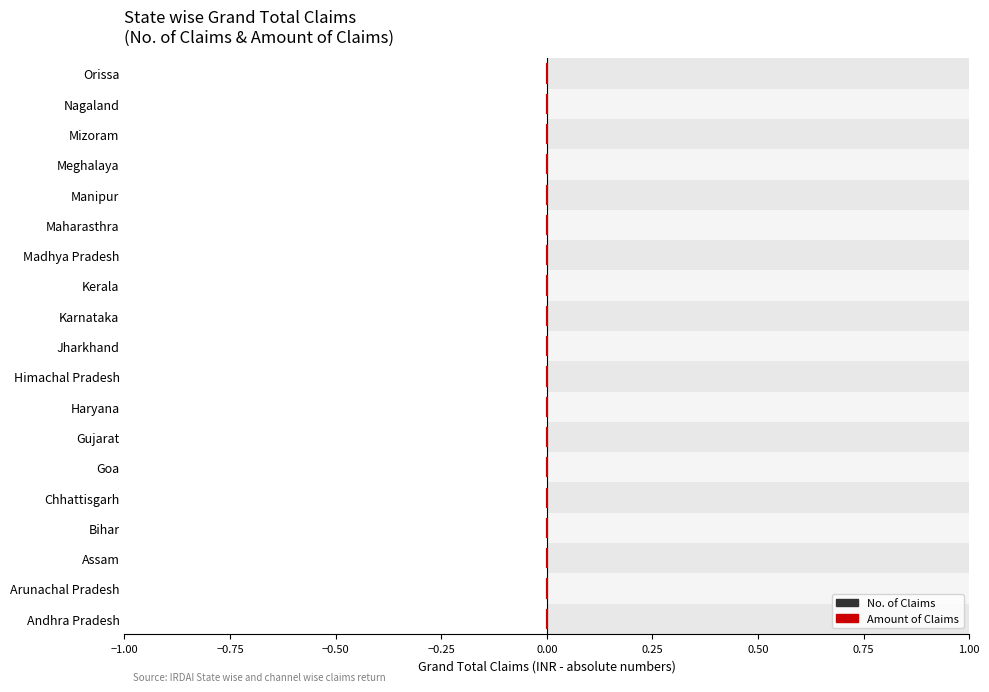

Which has a higher value, −1.00 or −0.75?

−0.75